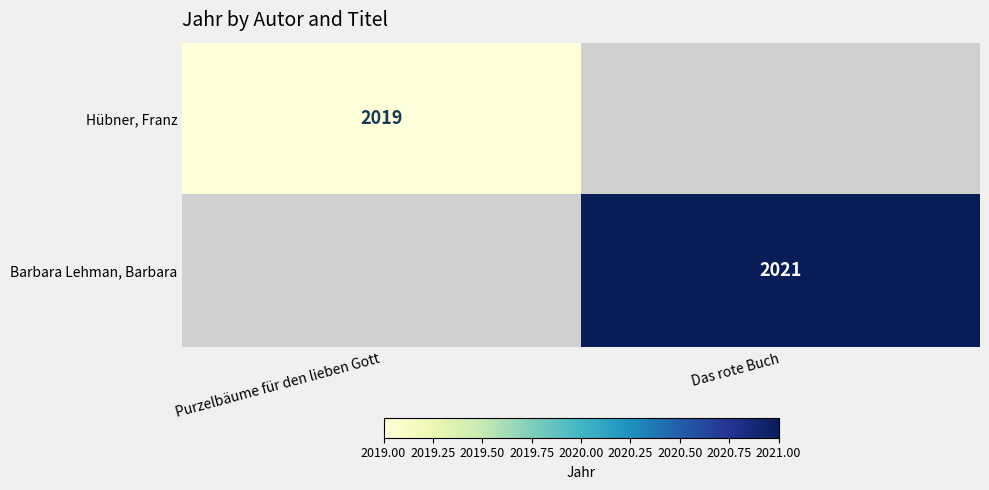

The Barbara Lehman, Barbara series shows 2021 at Das rote Buch. True or false?

True